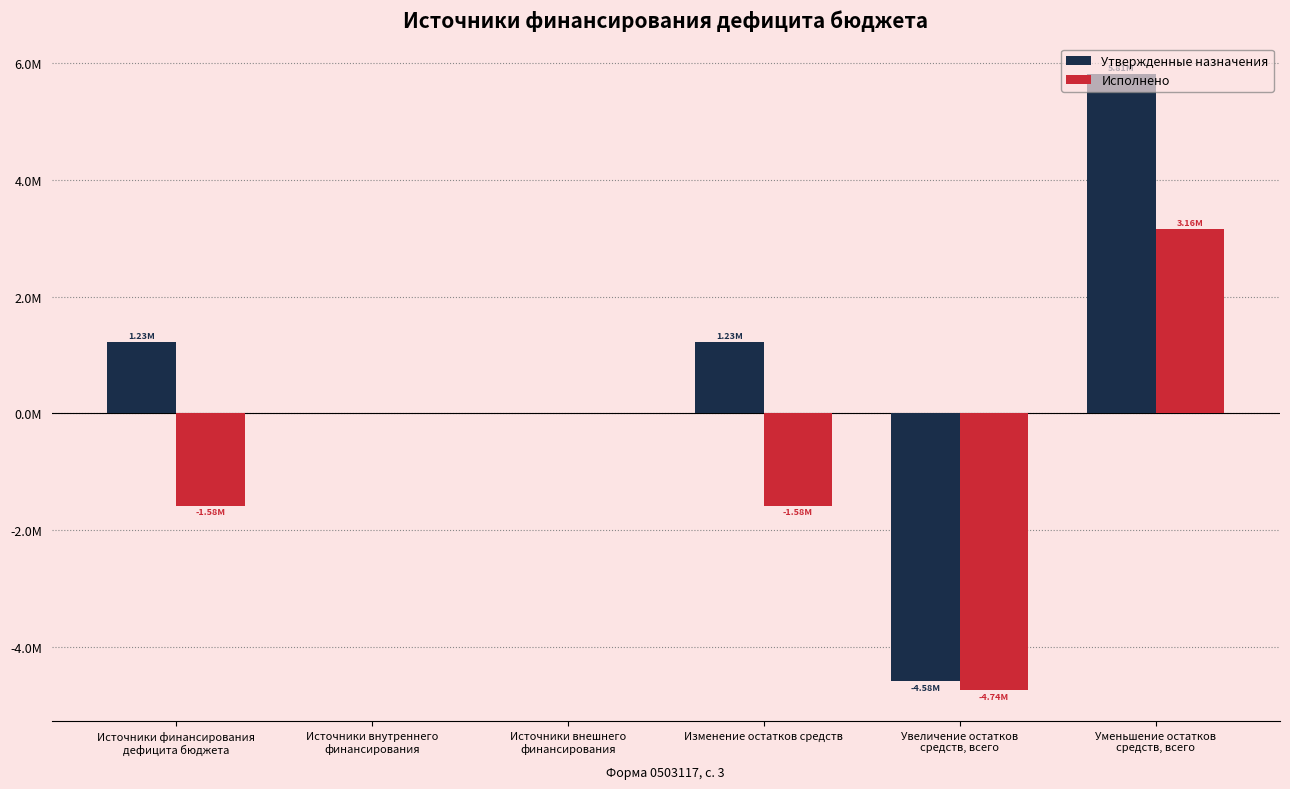

Are the bars grouped side by side (vs. stacked)?

Yes